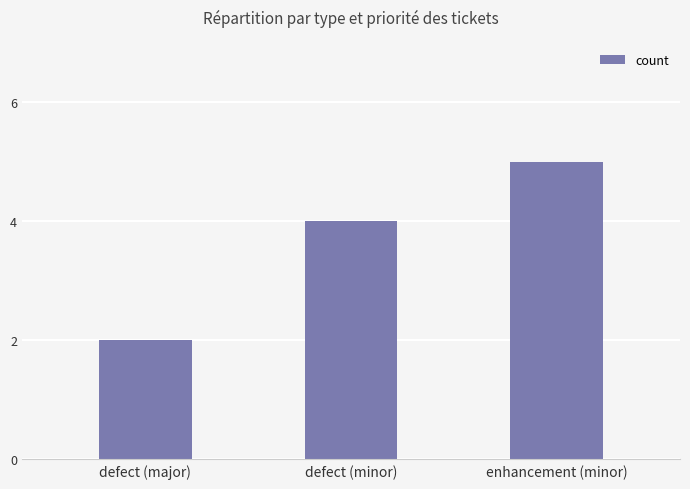

What is the change in value from defect (minor) to enhancement (minor)?

+1